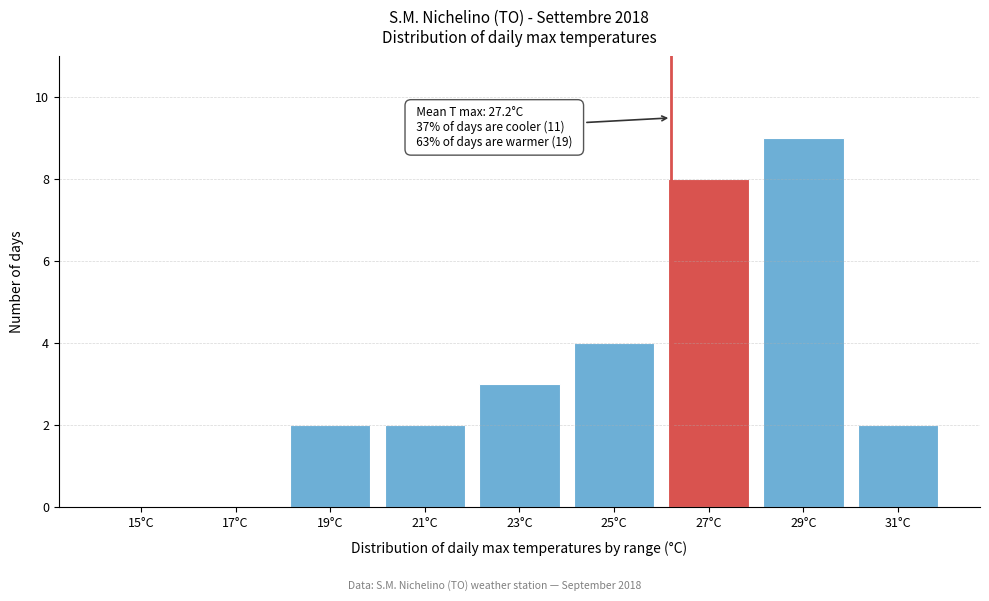

Reading left to right, transcribe all the data shown in this chart.

15°C=0	17°C=0	19°C=2	21°C=2	23°C=3	25°C=4	27°C=8	29°C=9	31°C=2